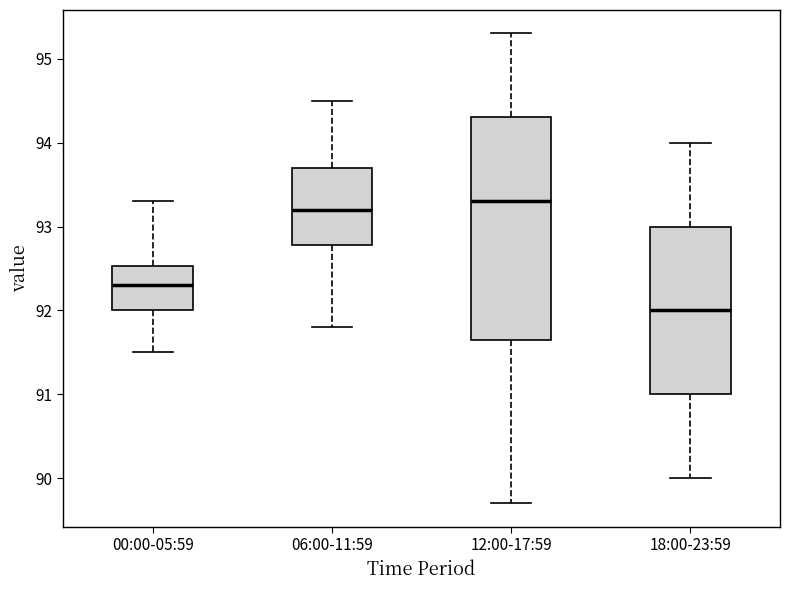

Where does the upper whisker of the box for 06:00-11:59 end on the y-axis? The values are not printed on the chart, so give them approximately, as read against the axis.

94.5